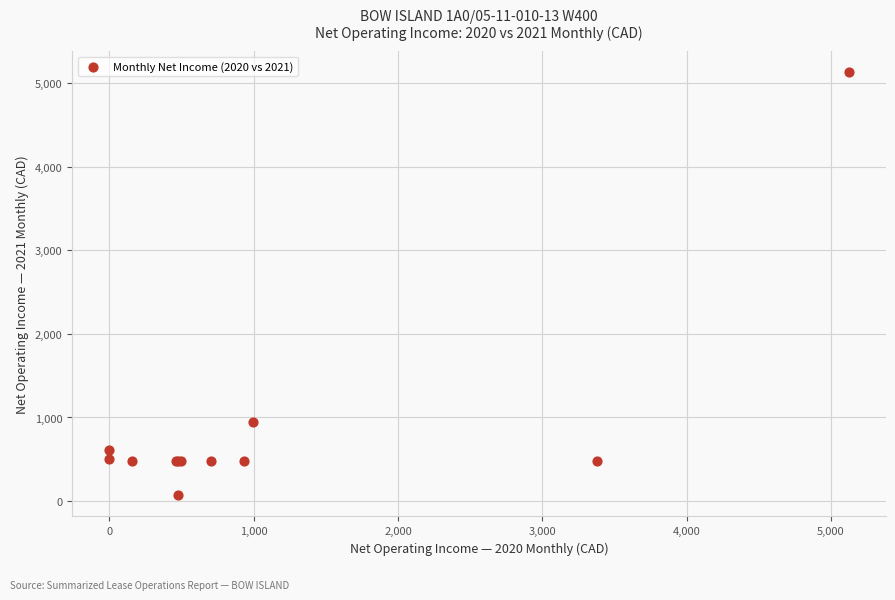

What Y value in the scatter plot is closest to 2599?

950.0